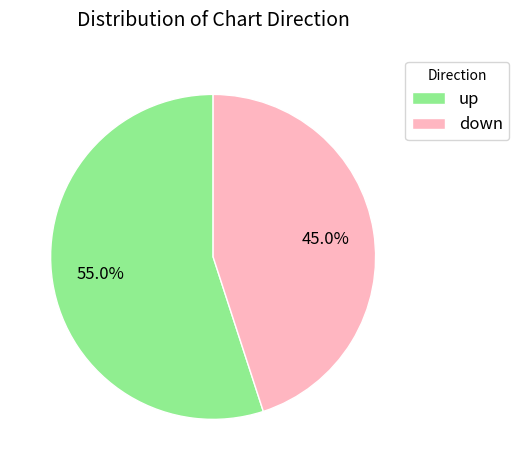

What is the ratio of the value at up to the value at down?

1.2